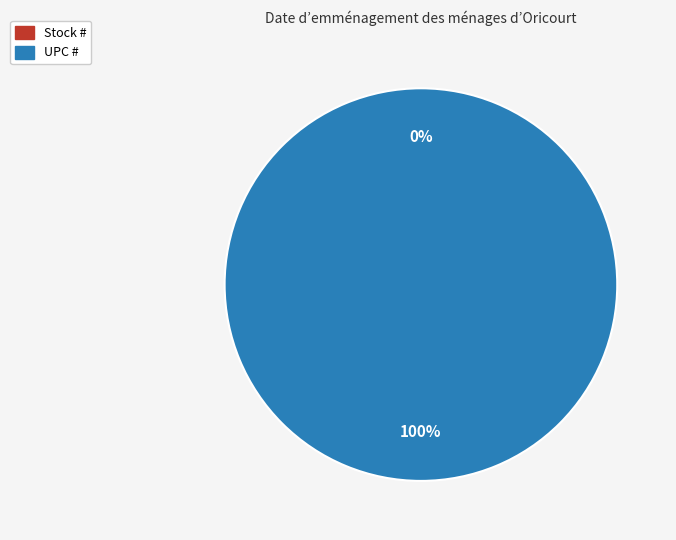

Count the number of slices in the pie.

2